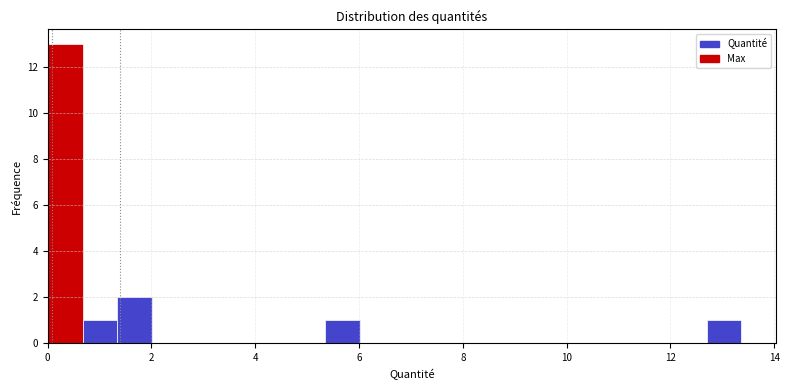

Read against the x-axis, roughly where is the centre of the tallest bar?

0.4